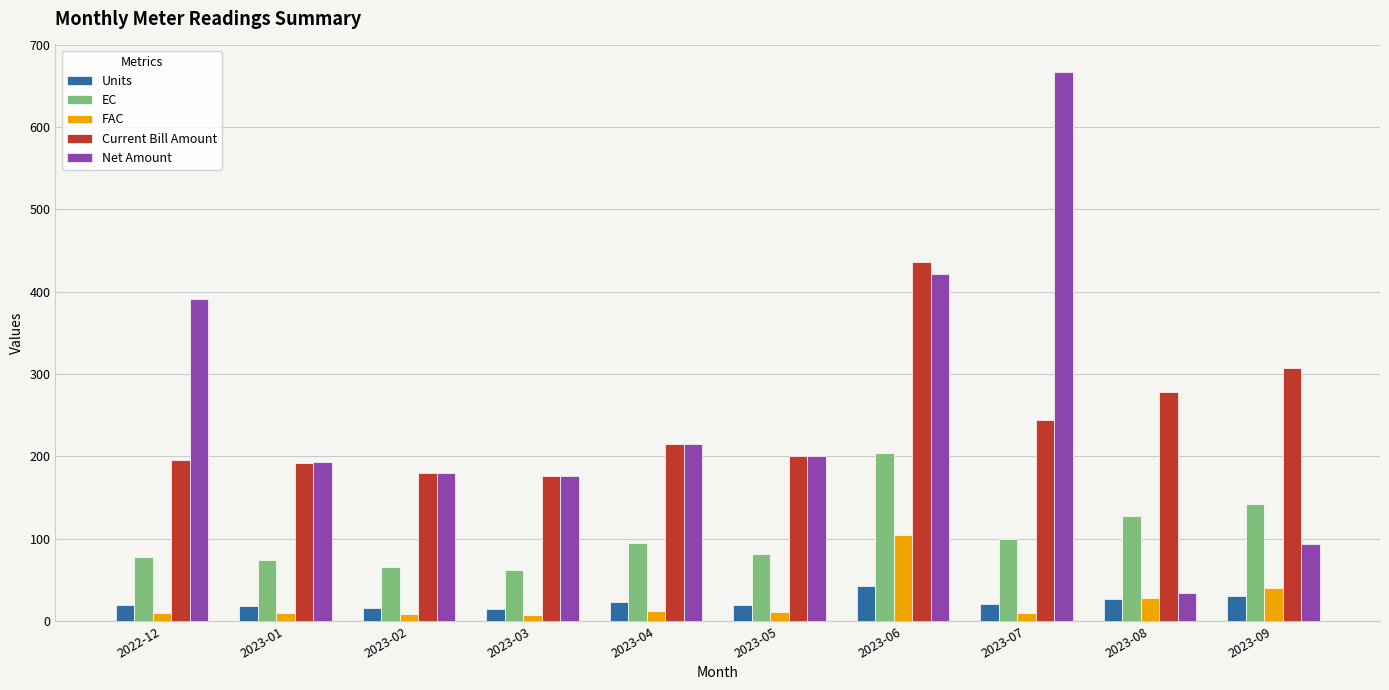

Between 2023-01 and 2023-02, which series saw the biggest shift?

Net Amount